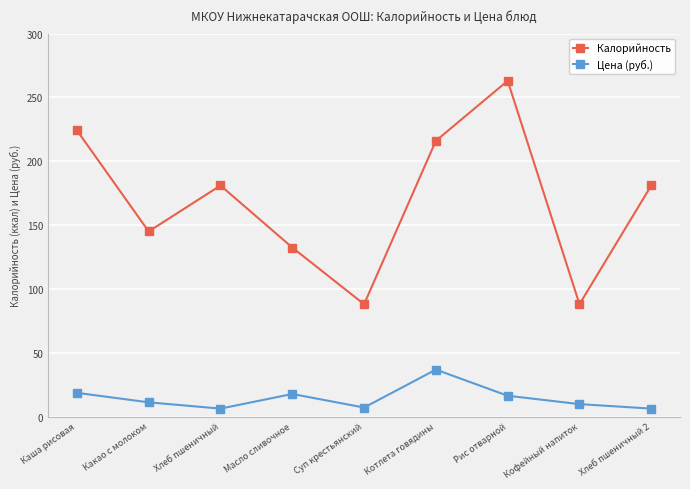

Where is the first local maximum for Калорийность?

Хлеб пшеничный